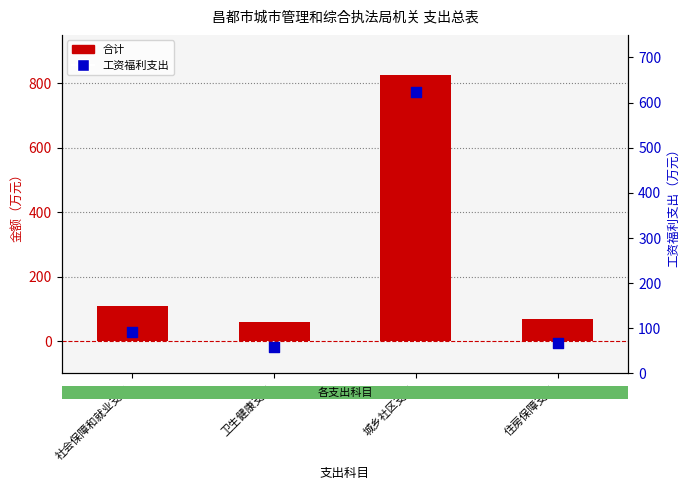

Which series has the widest spread of Y values?

合计